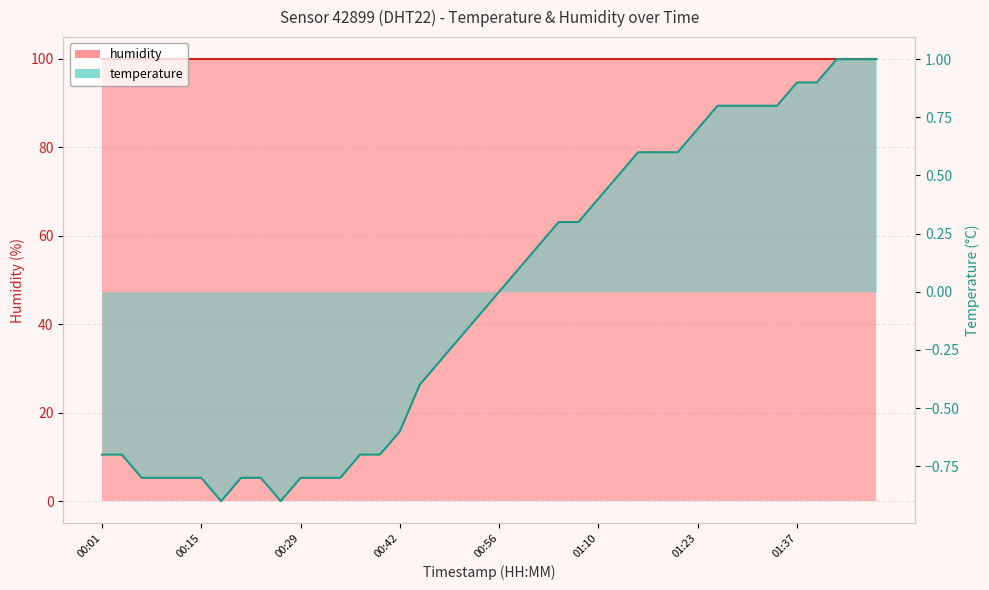

Read the value at 01:23.

0.7